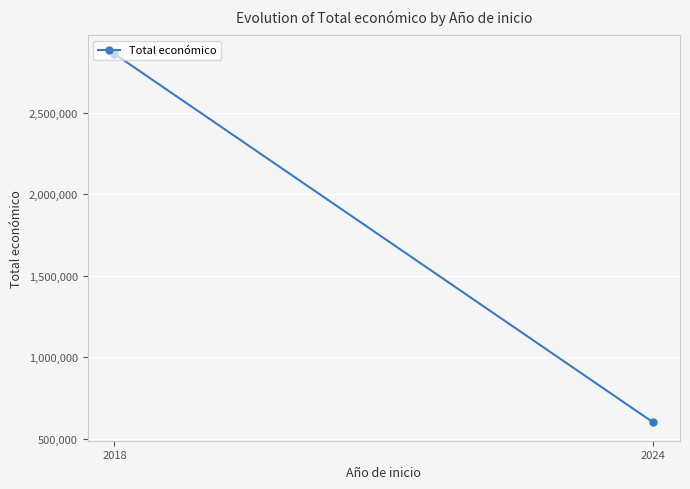

Rank the categories by value from lowest to highest.

2024, 2018